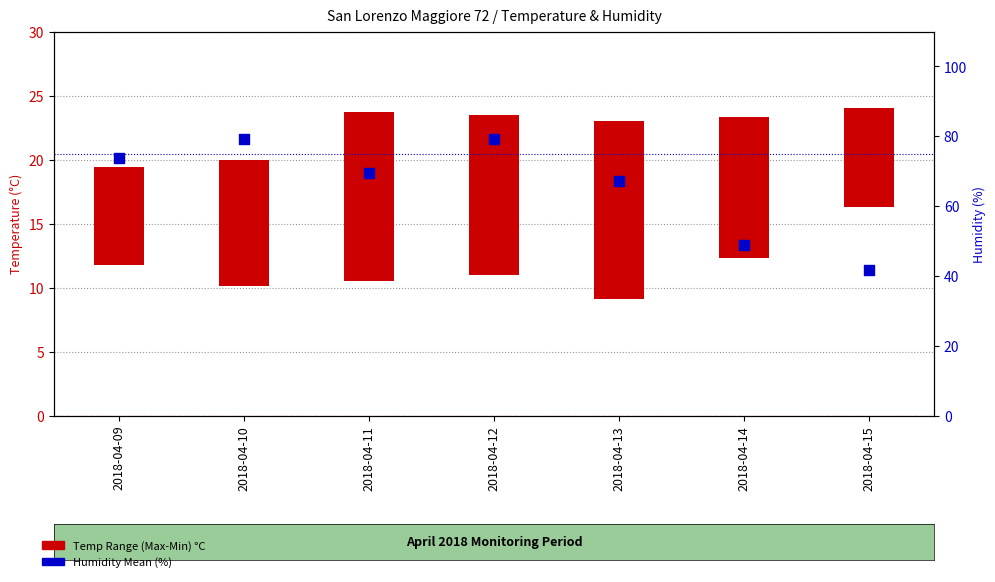

Which series has the widest spread of Y values?

Humidity Mean (%)